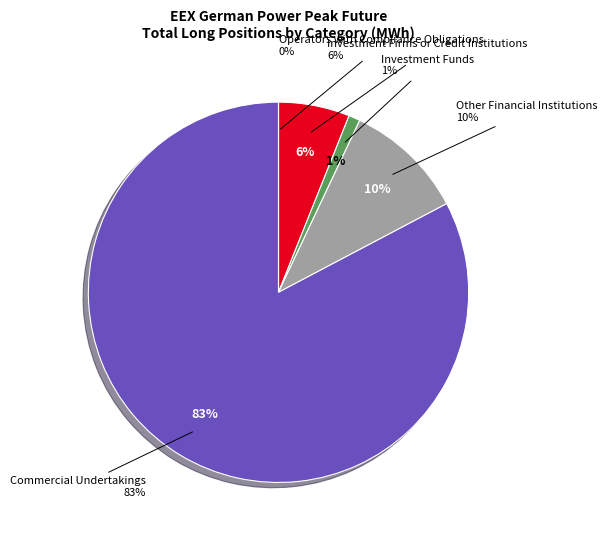

What is the total percentage of Other Financial Institutions and Investment Funds?

11.2%